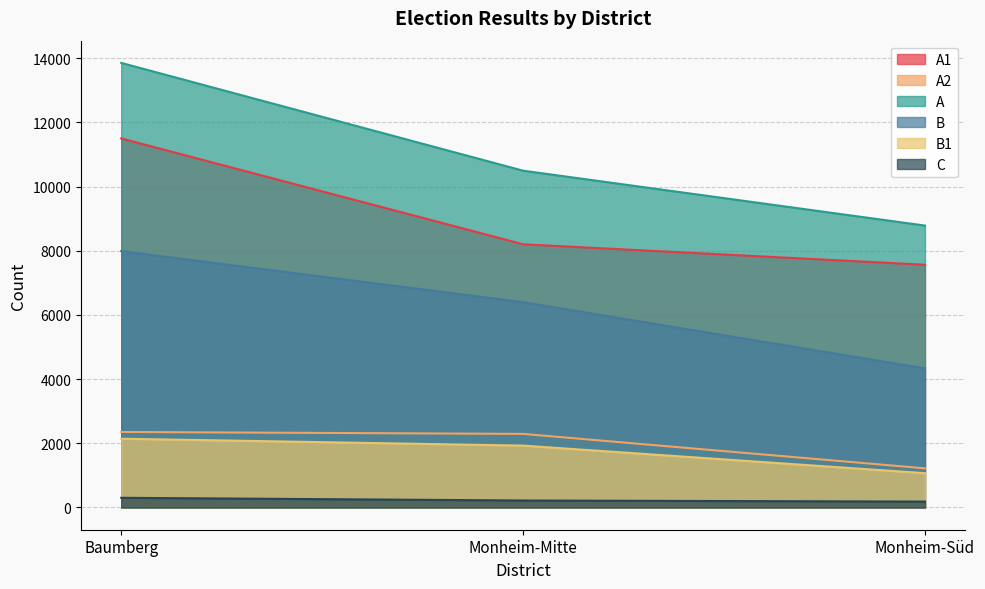

What is the maximum value shown in the chart?

13851